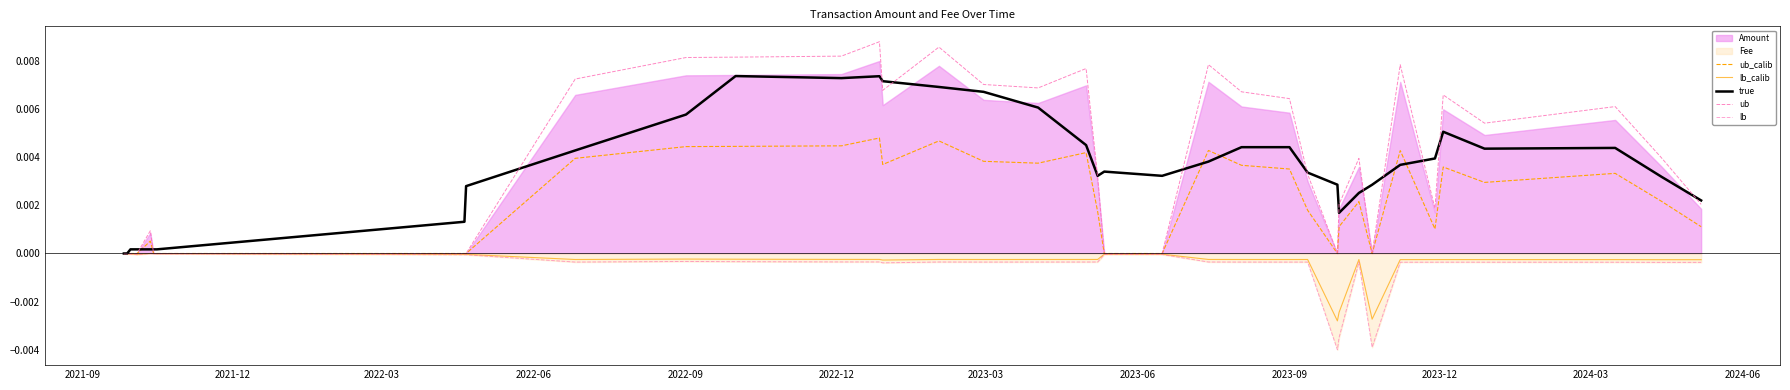

How many data points in ub are above 0?

31